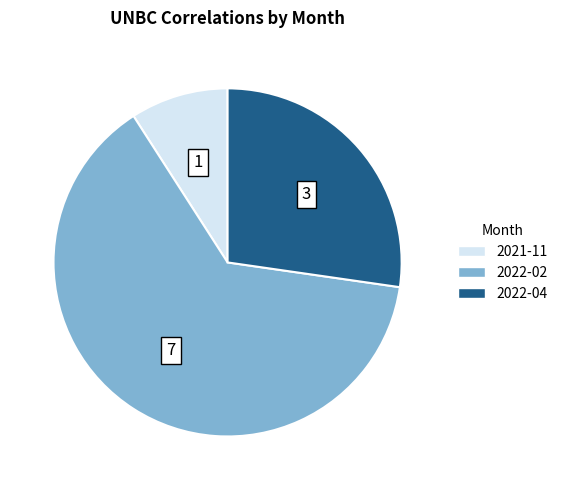

True or false: 2022-04 accounts for 27% of the total.

True